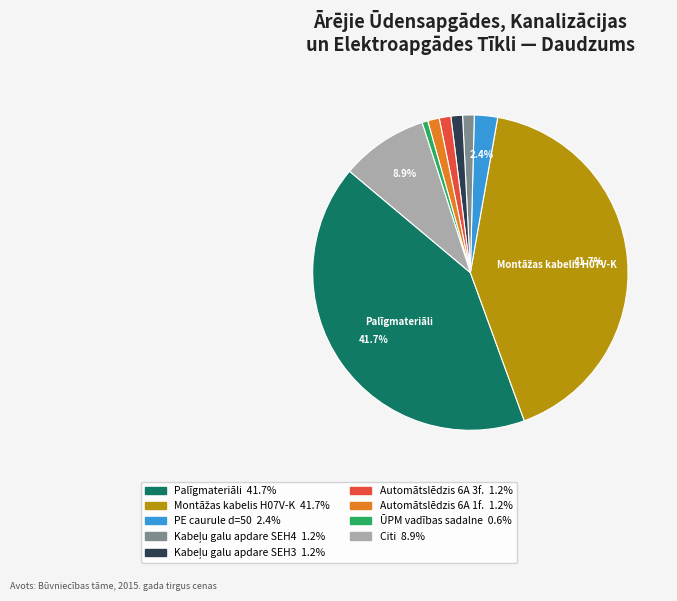

Is there any slice that represents more than half of the pie?

No